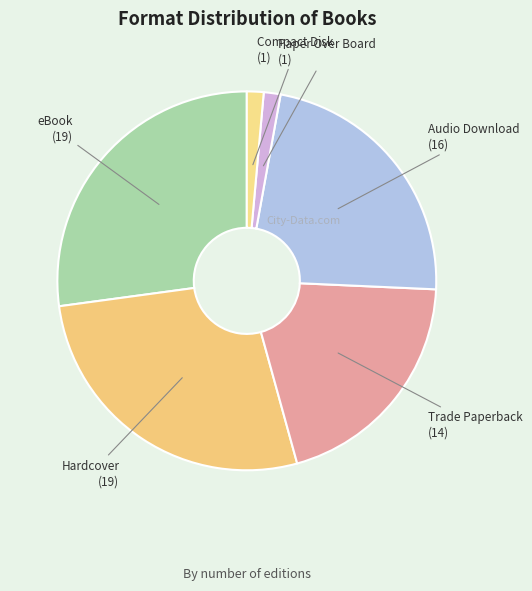

The Trade Paperback slice represents 25% of the pie. True or false?

False